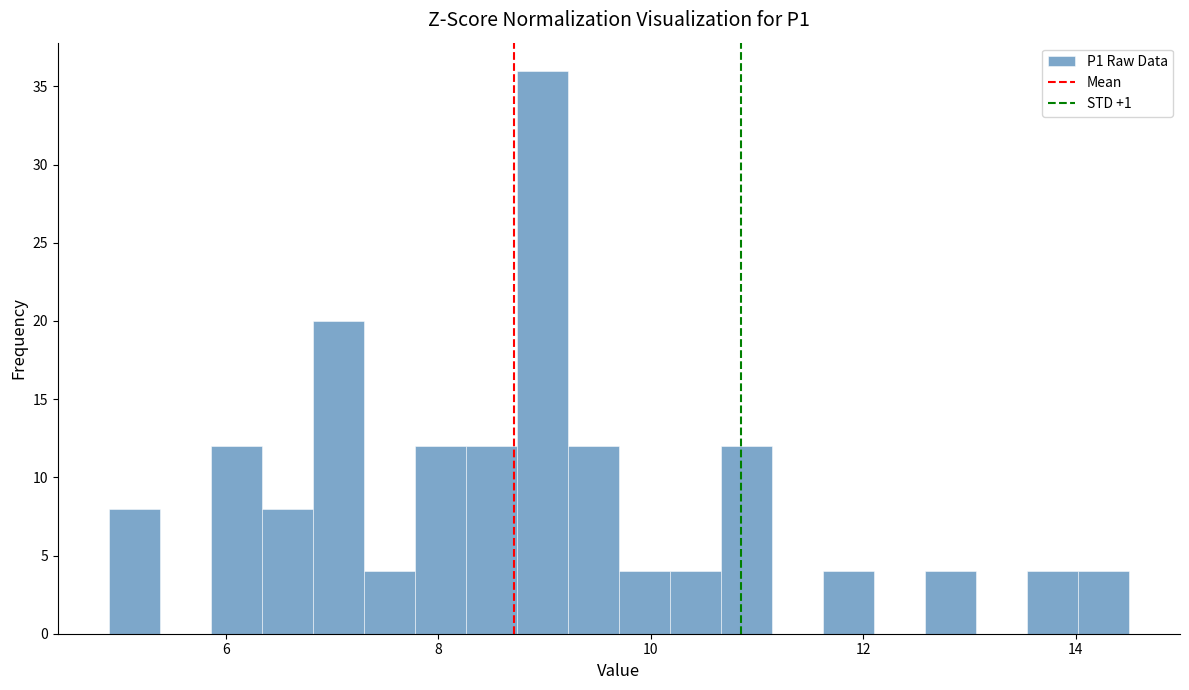

Read against the x-axis, roughly where is the centre of the tallest bar?

9.0